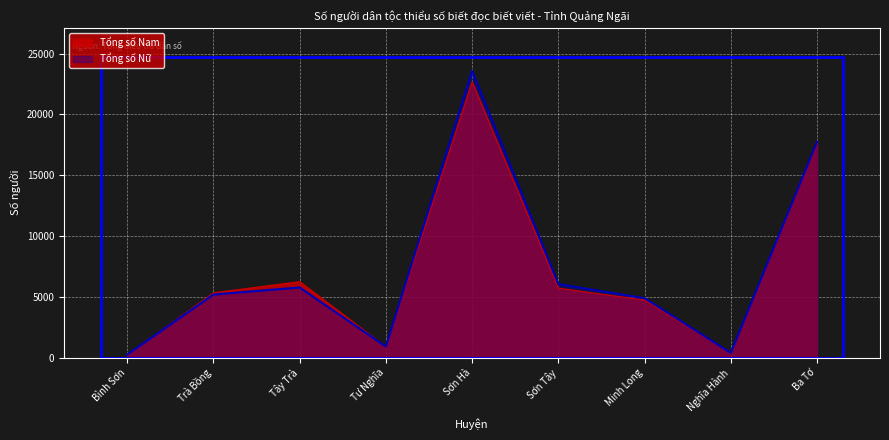

What is the difference between the maximum and second lowest values in the Tổng số Nữ series?

23200.4